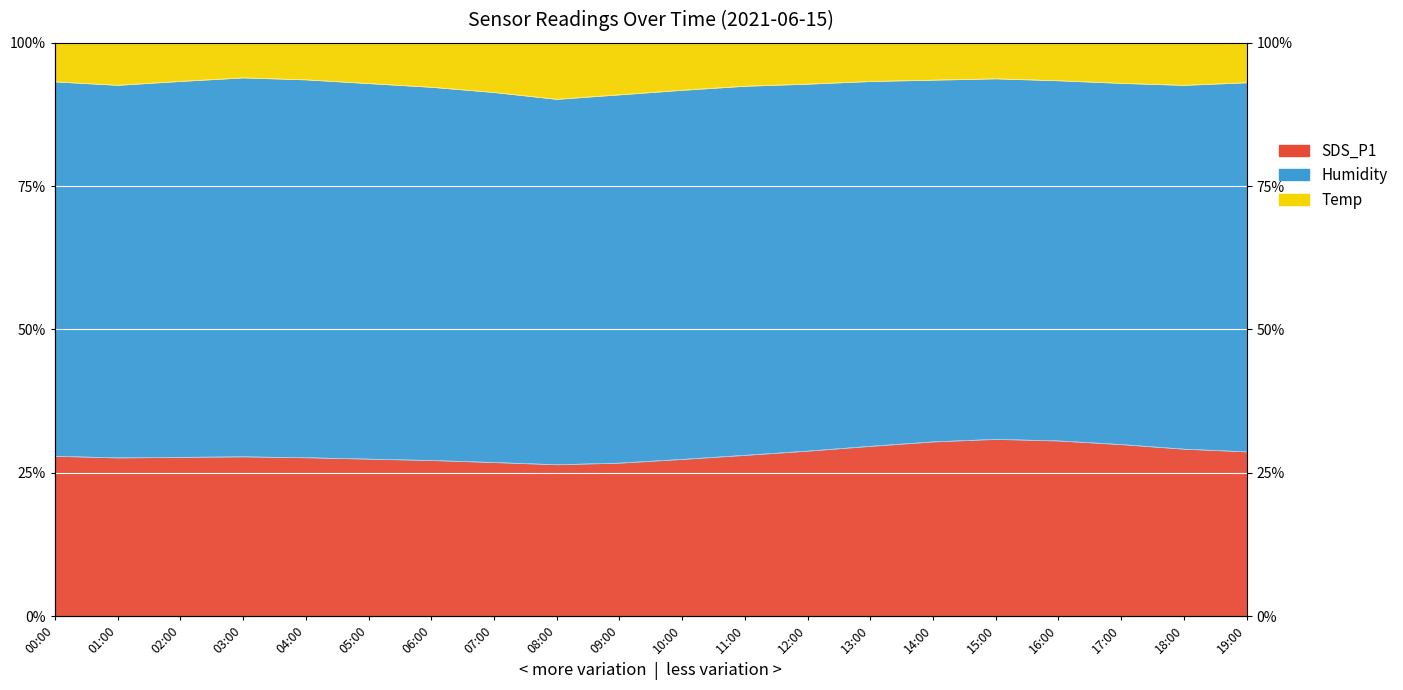

What is the difference between the maximum and minimum values in the SDS_P1 series?

3.7